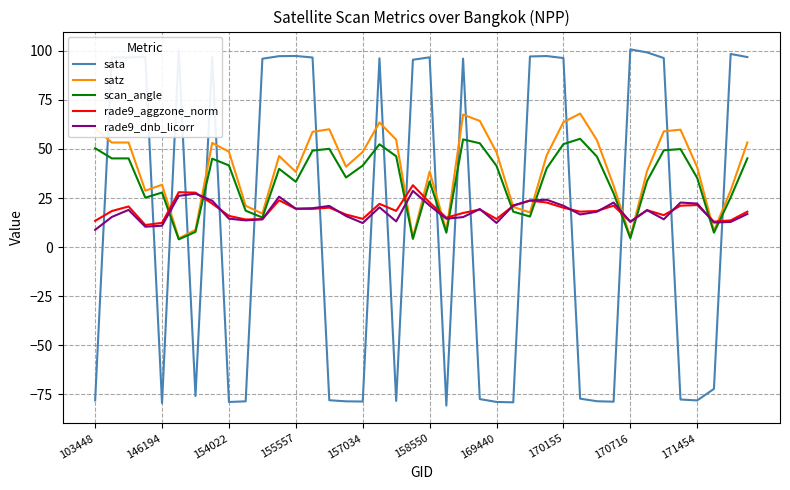

True or false: rade9_aggzone_norm and scan_angle intersect in this chart.

True